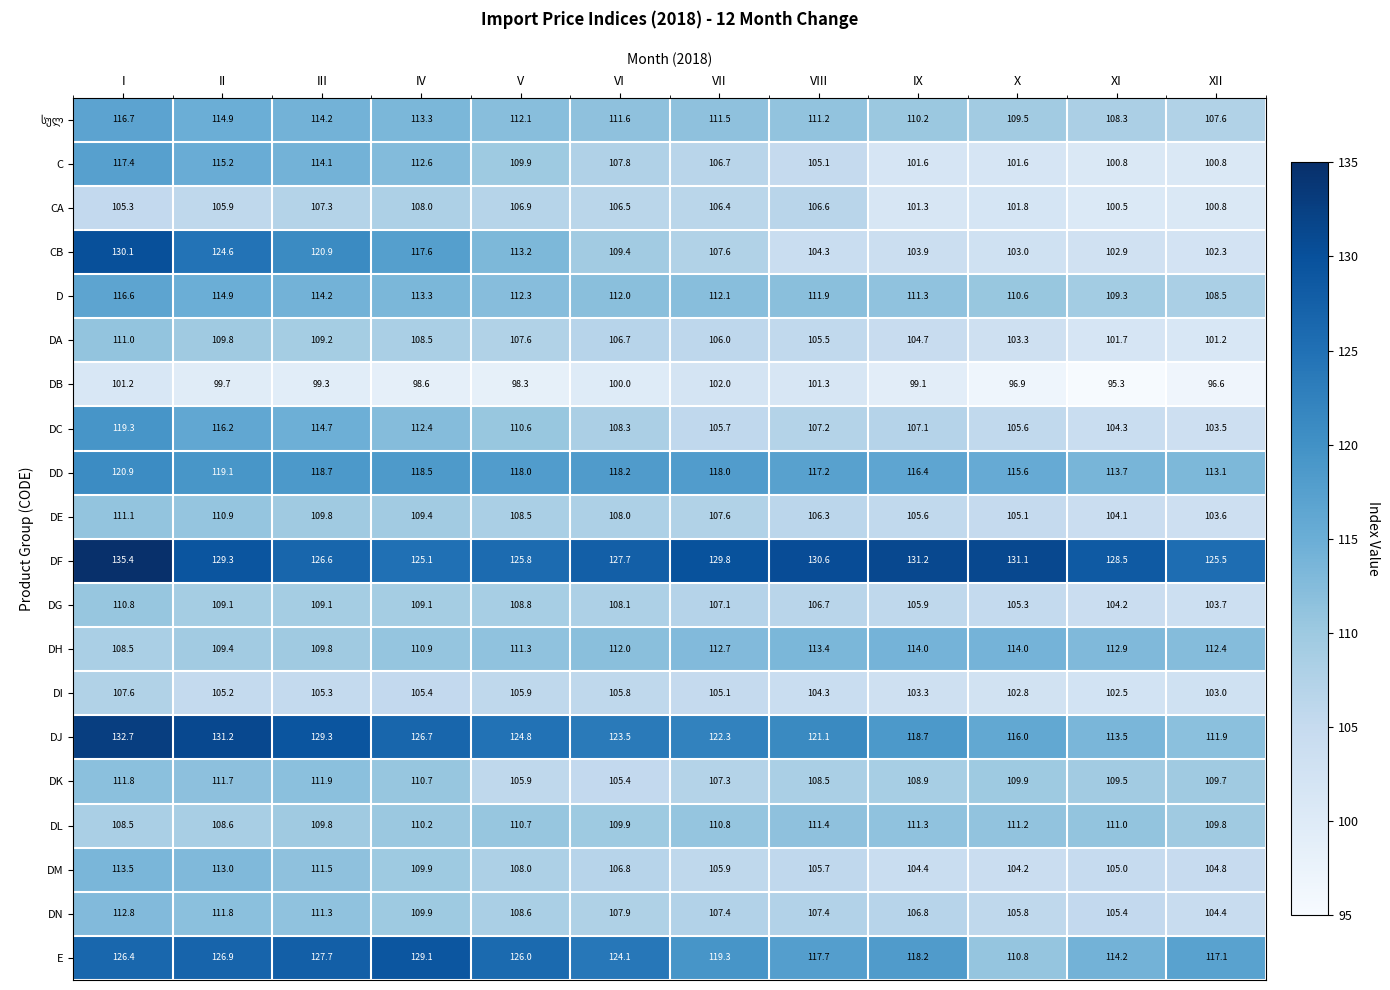

Which category has the lowest value across all series?

XI